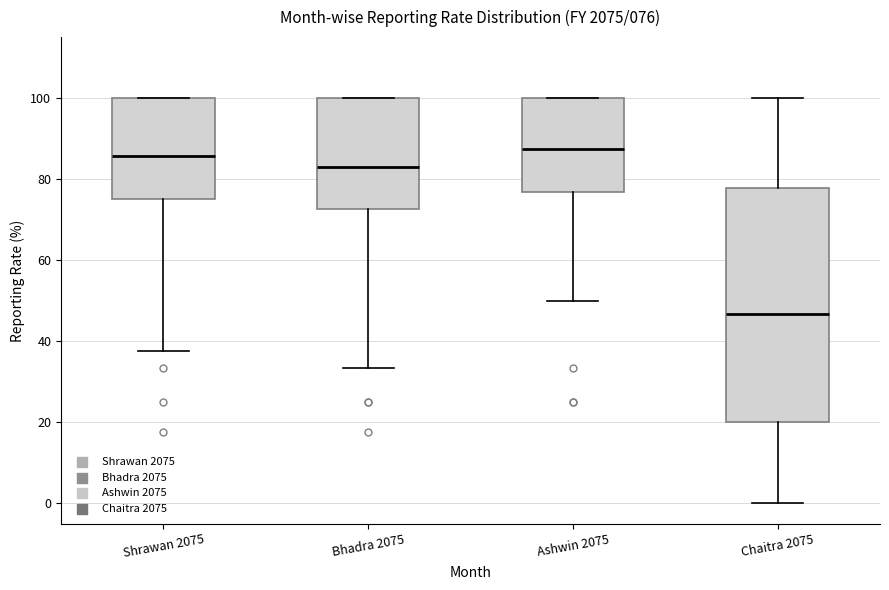

Which box is the tallest, from its lower edge to its upper edge?

Chaitra 2075